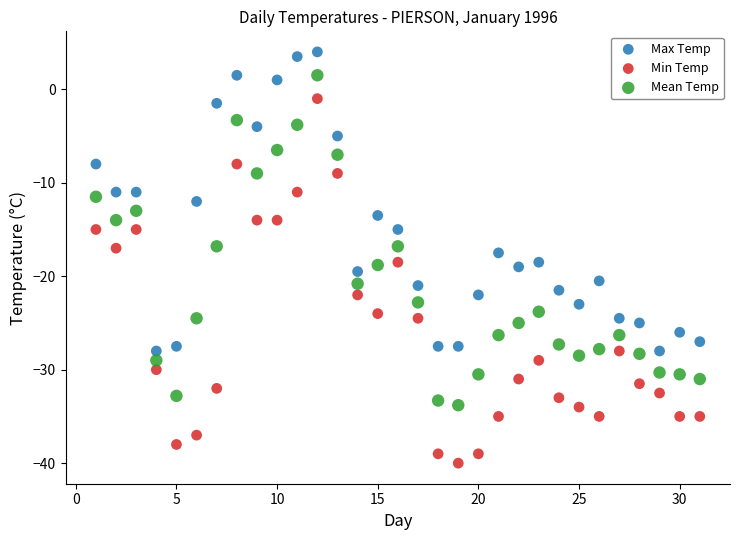

What are all the series names shown in the legend?

Max Temp, Min Temp, Mean Temp